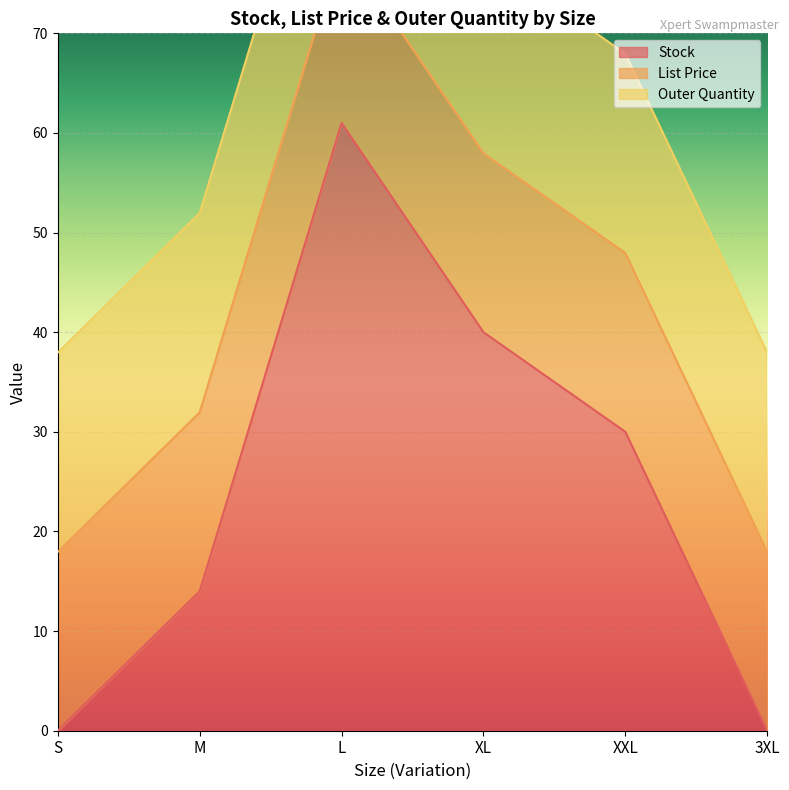

How many values in the Stock series are below 30?

3